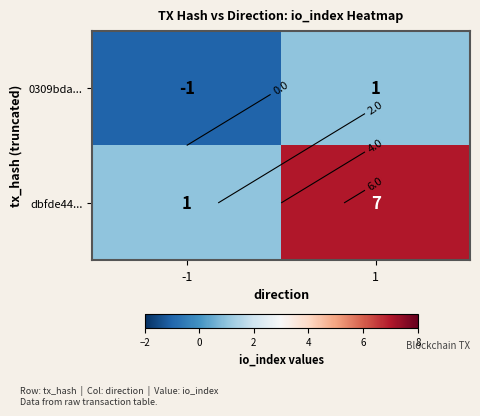

What is the maximum value shown in the chart?

7